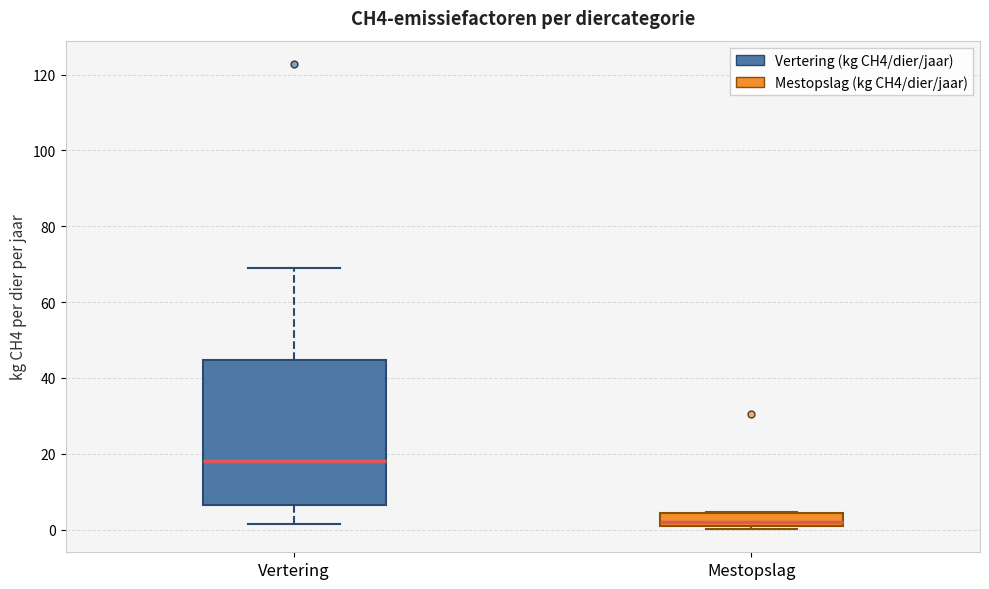

Which box is the tallest, from its lower edge to its upper edge?

Vertering